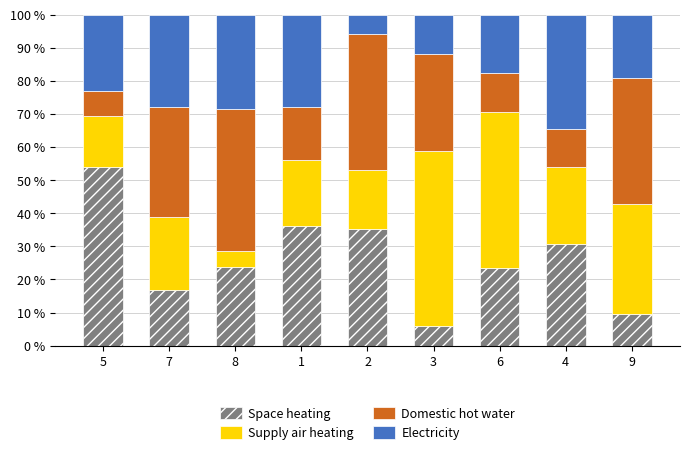

What is the total value across all series at 2?

100.0